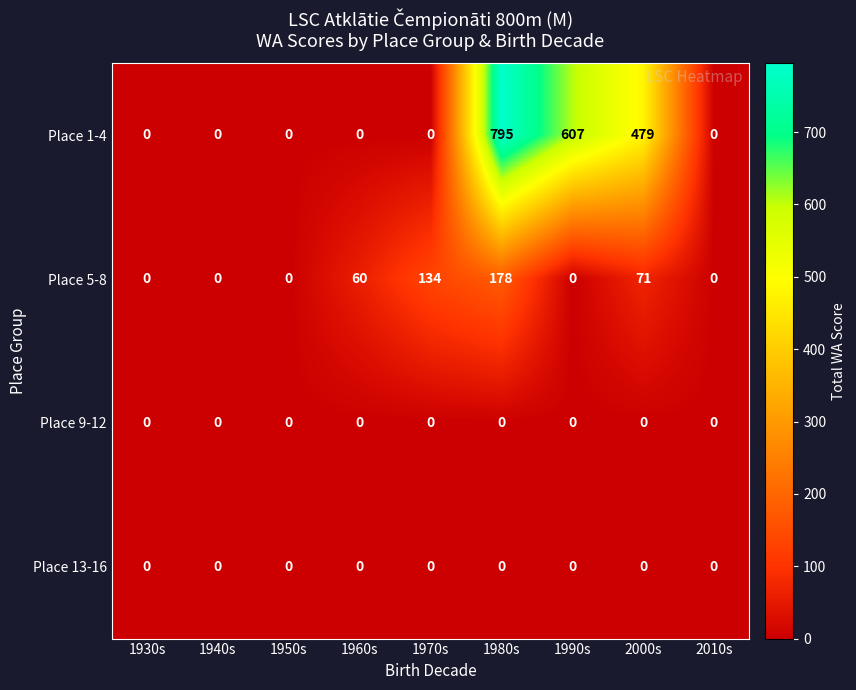

At which category is the sum across all series the highest?

1980s